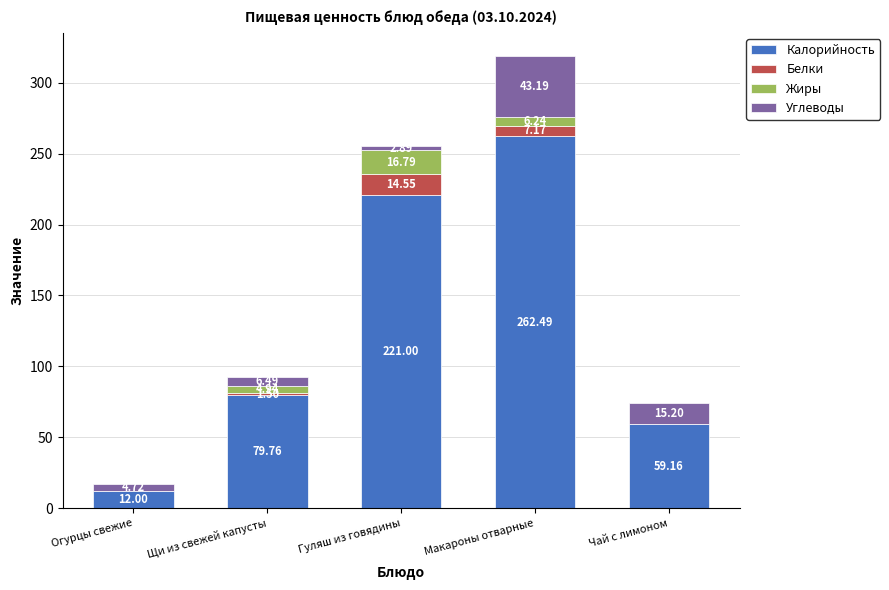

What is the sum of the Калорийность values at Огурцы свежие and Макароны отварные?

274.5